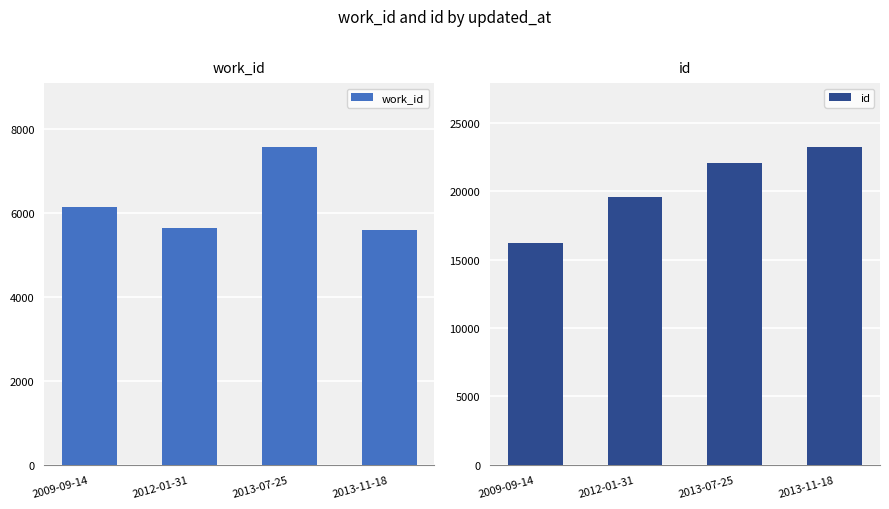

What is the label of the 4th bar from the left?

2013-11-18